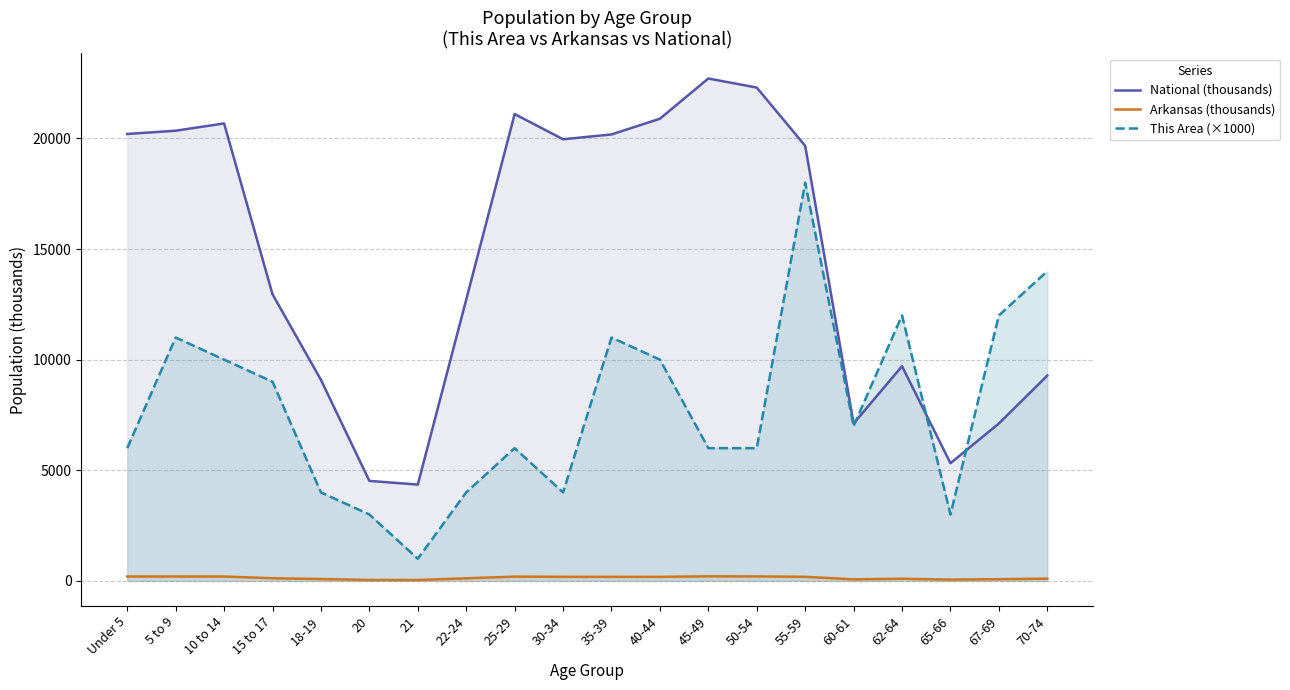

At which category does National (thousands) reach its first local valley?

21